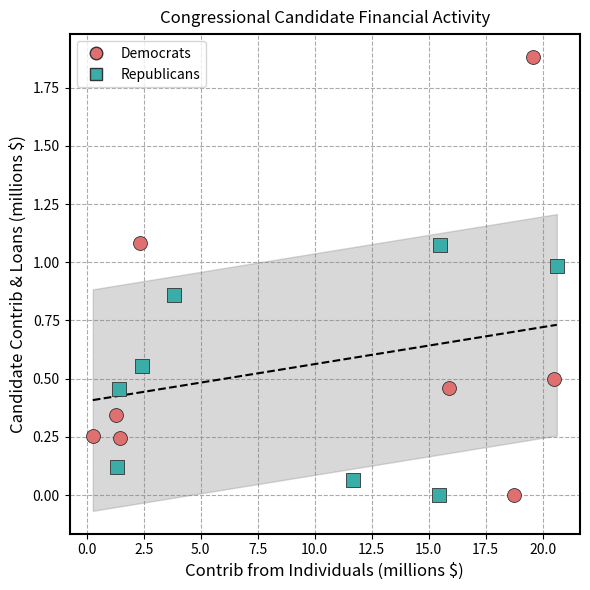

Which series contains the highest Y value?

Democrats